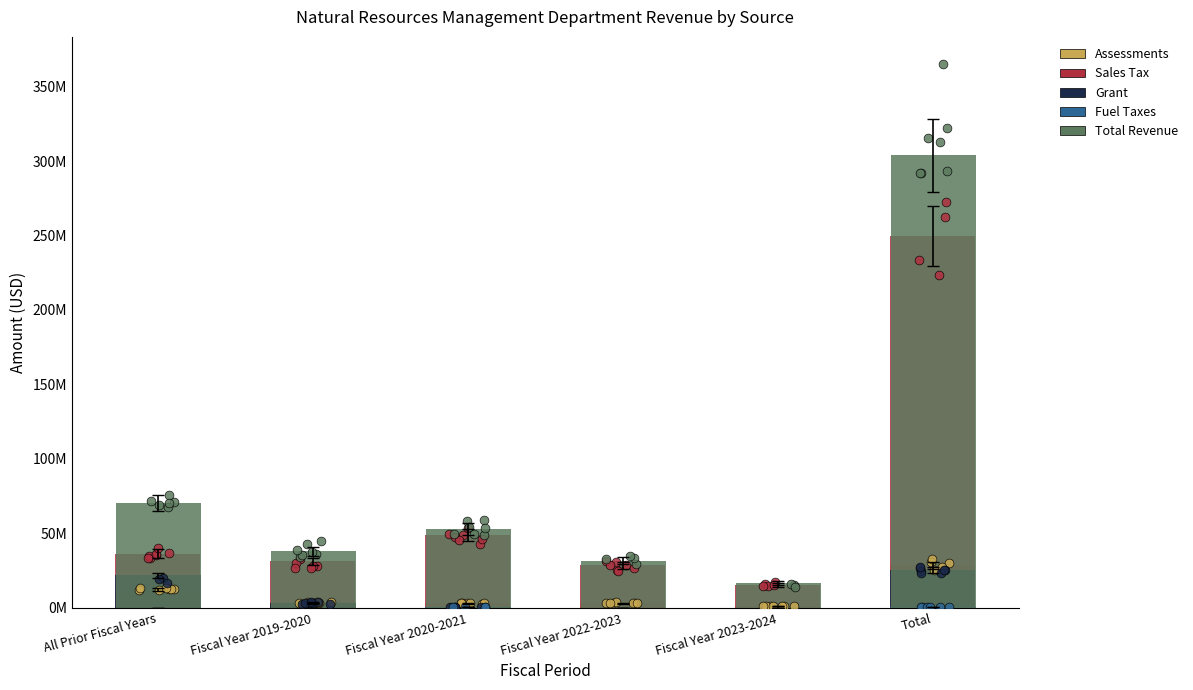

At which category is the sum across all series the highest?

Total